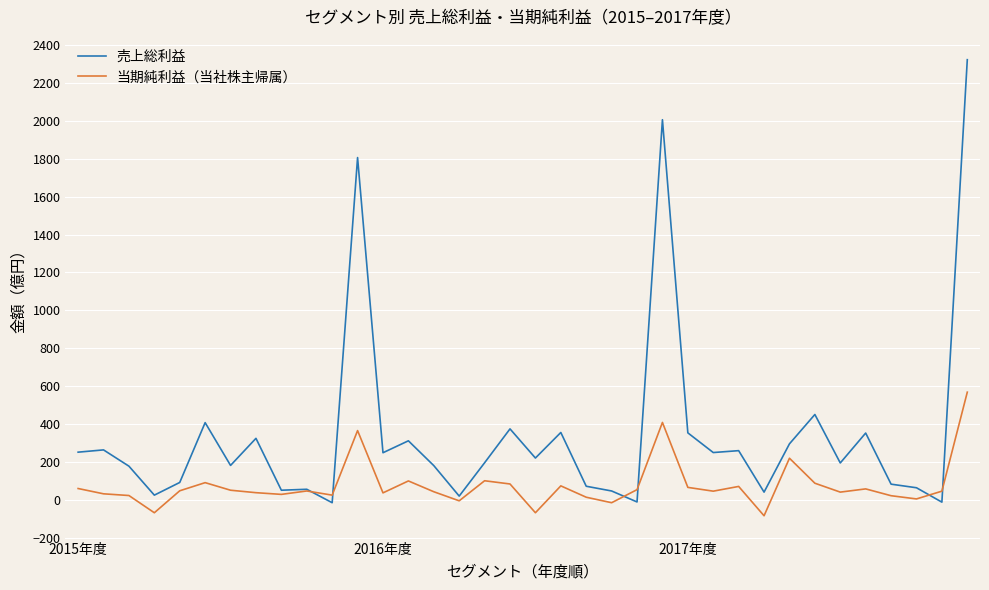

How many lines are shown in the chart?

2